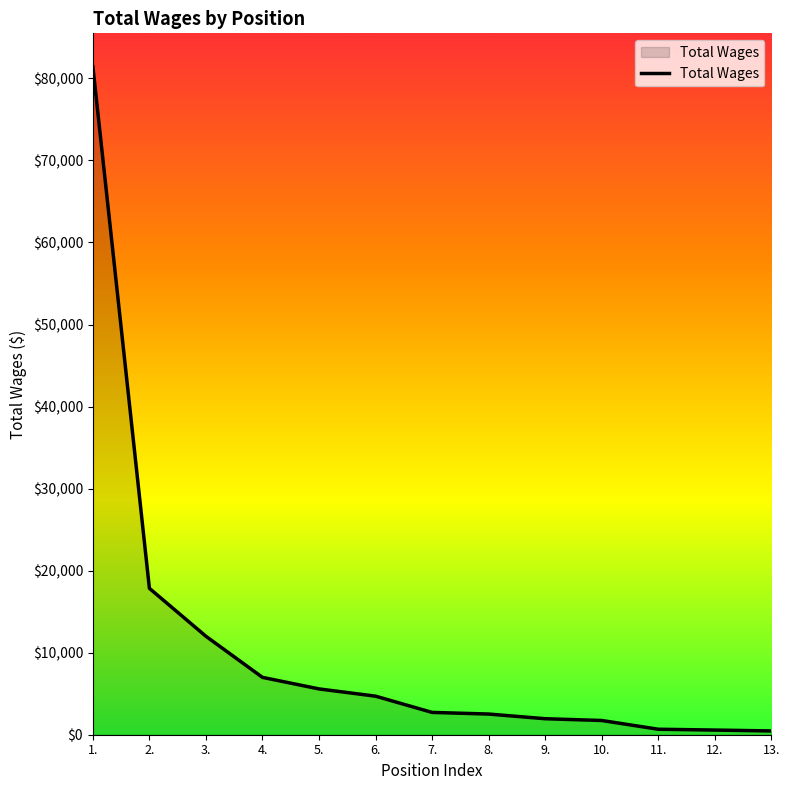

Count the number of data series in this chart.

1